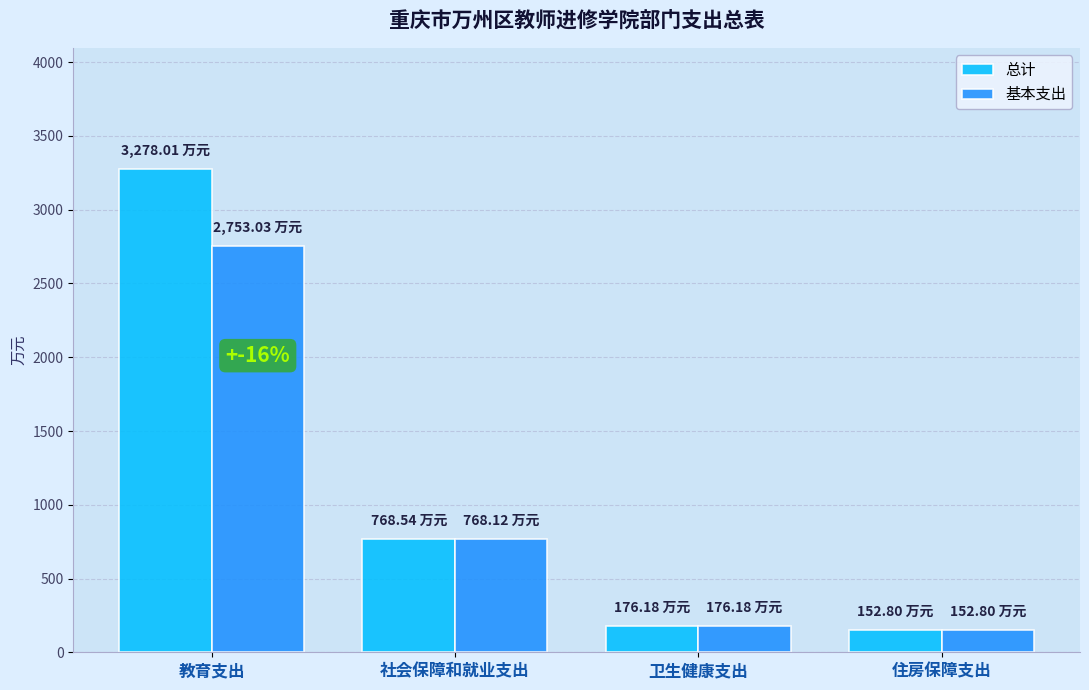

Which series has the largest total across all categories?

总计